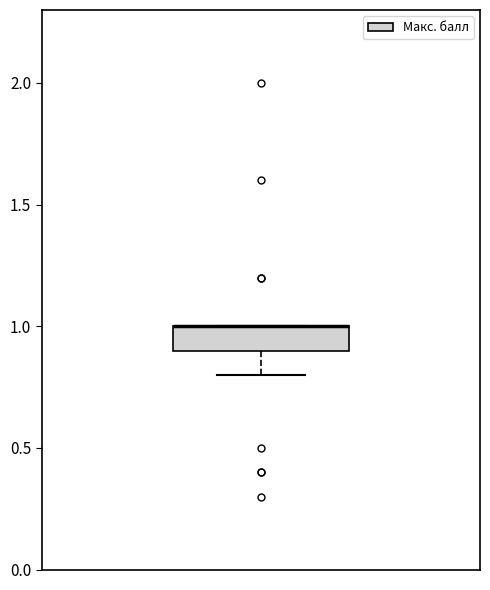

Read this box plot against the y-axis: the position of the median line, the range covered by the box, and the ends of both whiskers. The values are not printed on the chart, so give them approximately, as read against the axis.

median 1.0 (drawn on the box's upper edge), box 0.9 to 1.0, whiskers 0.8 to 1.0